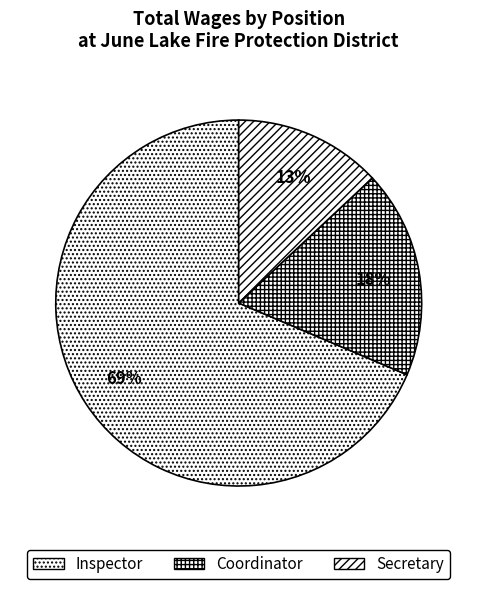

Count the number of slices in the pie.

3